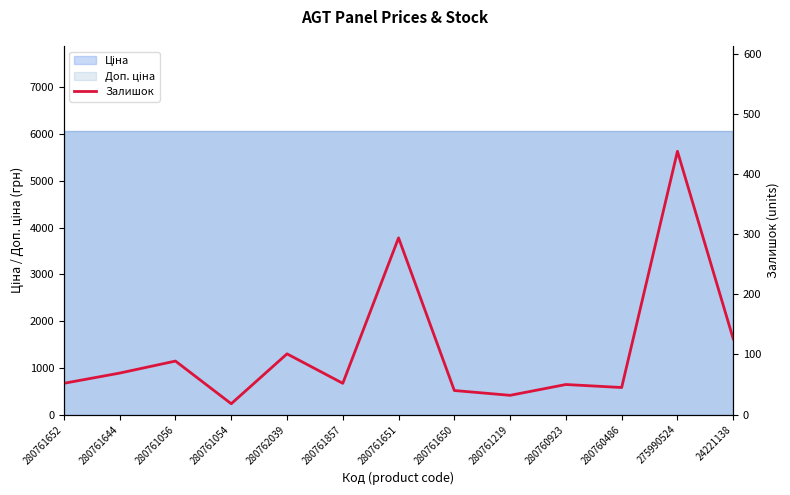

At which category does the chart reach its peak across all series?

275990524